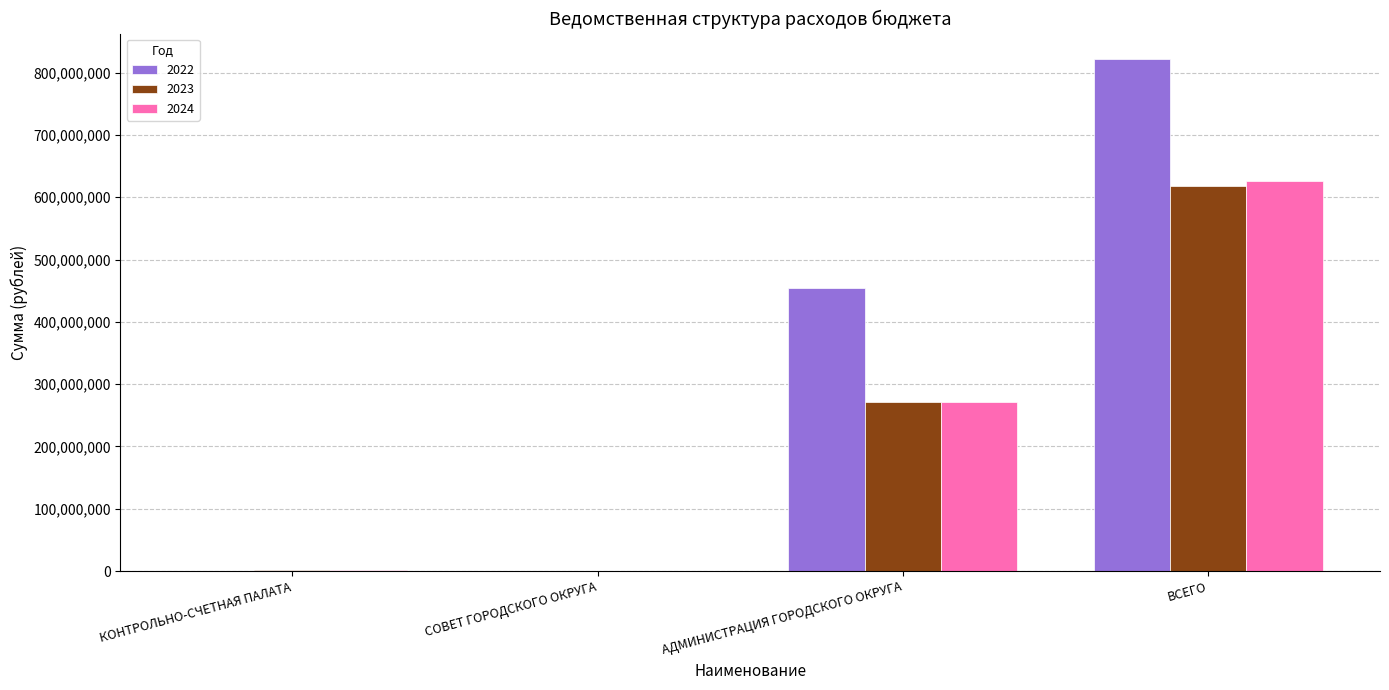

What is the spread (max minus min) of values at ВСЕГО?

202856035.1